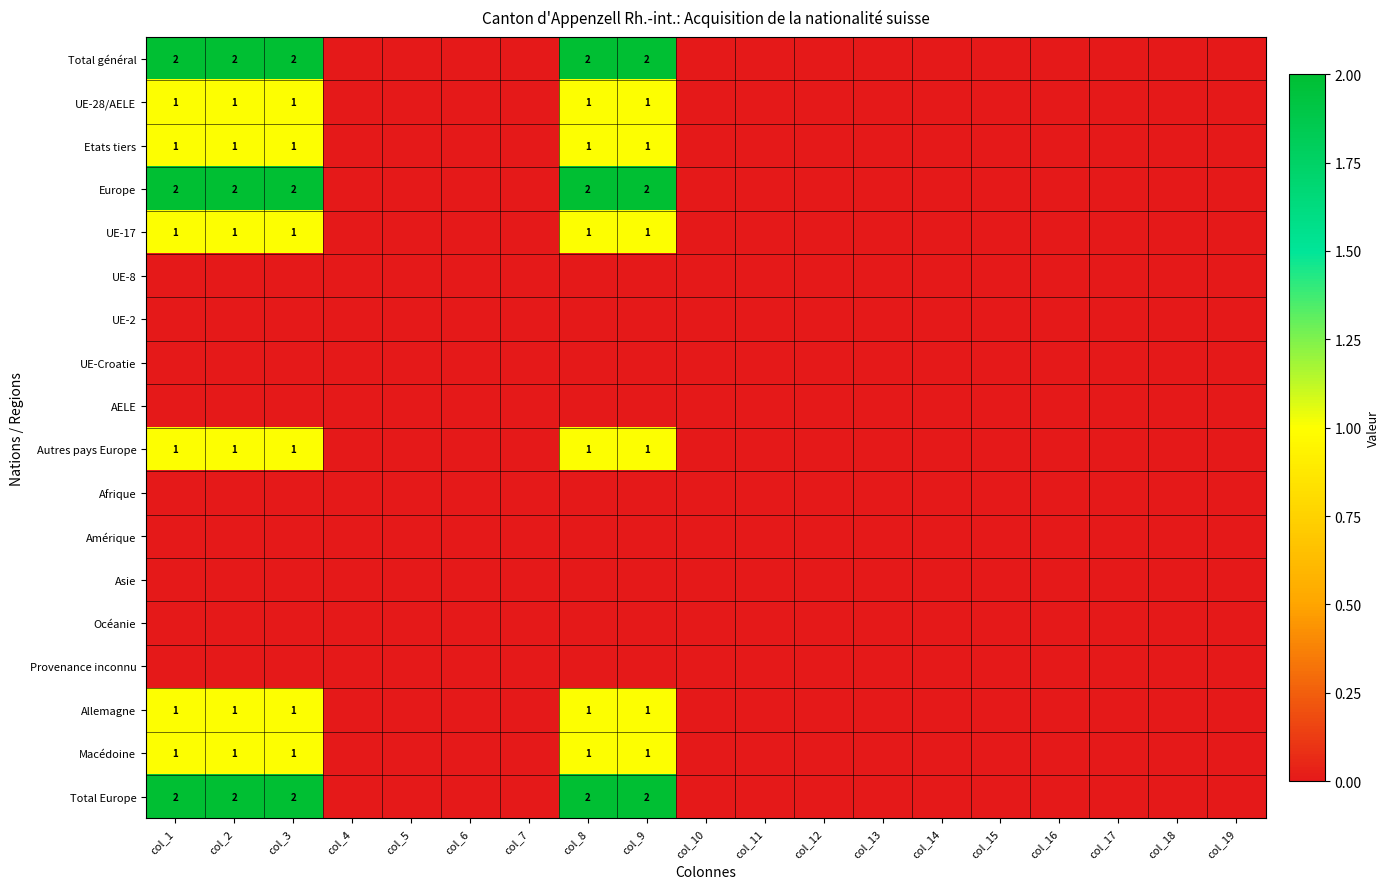

What is the spread (max minus min) of values at col_2?

2